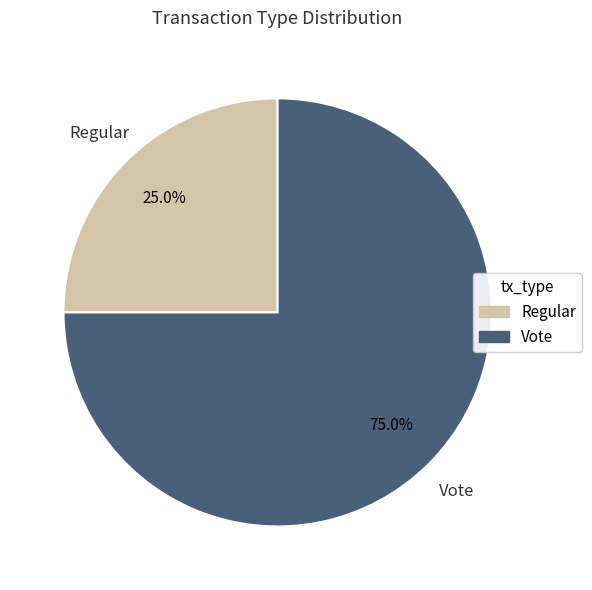

To the nearest percent, what is the difference between the largest and smallest slice percentages?

50%